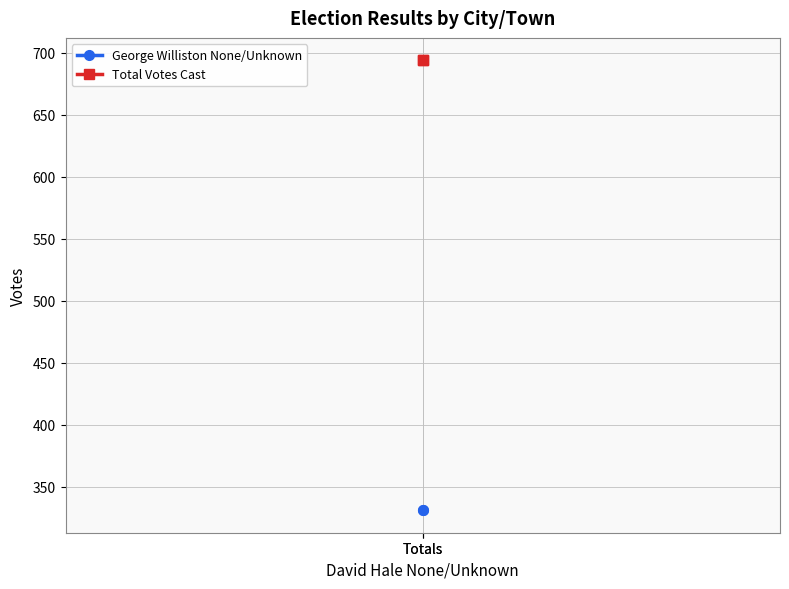

At how many categories does at least one series exceed 376?

2